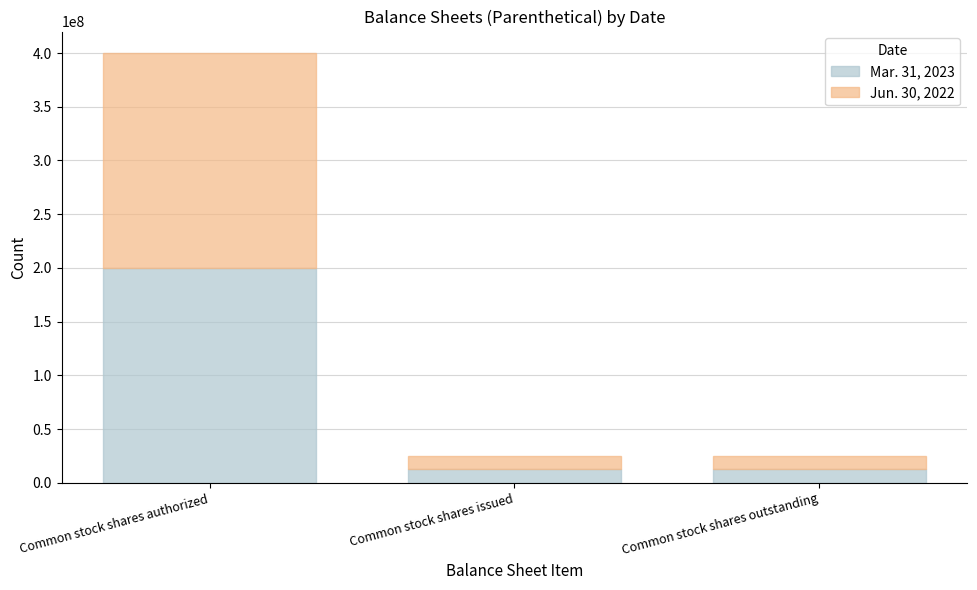

Are the bars horizontal?

No